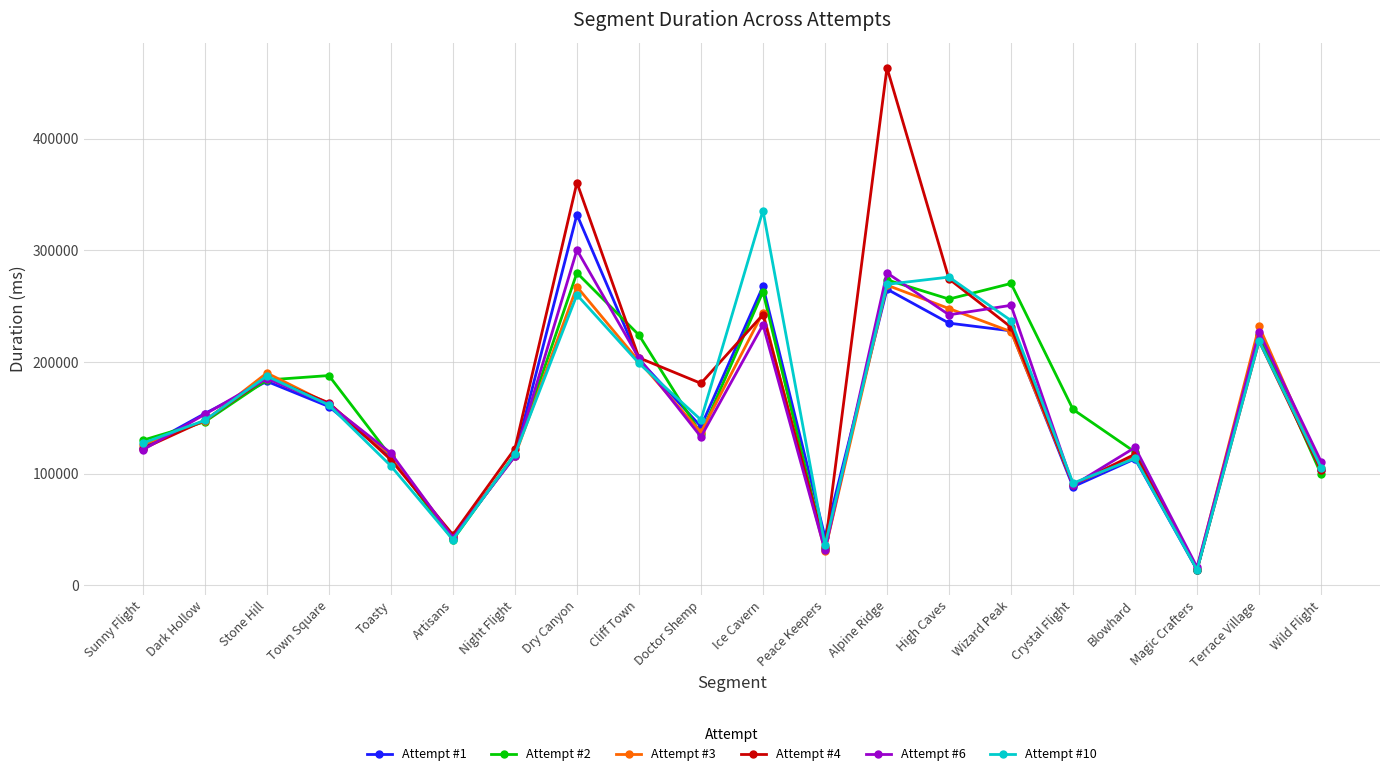

True or false: Attempt #3 has more than 2 points higher than both neighbors.

True